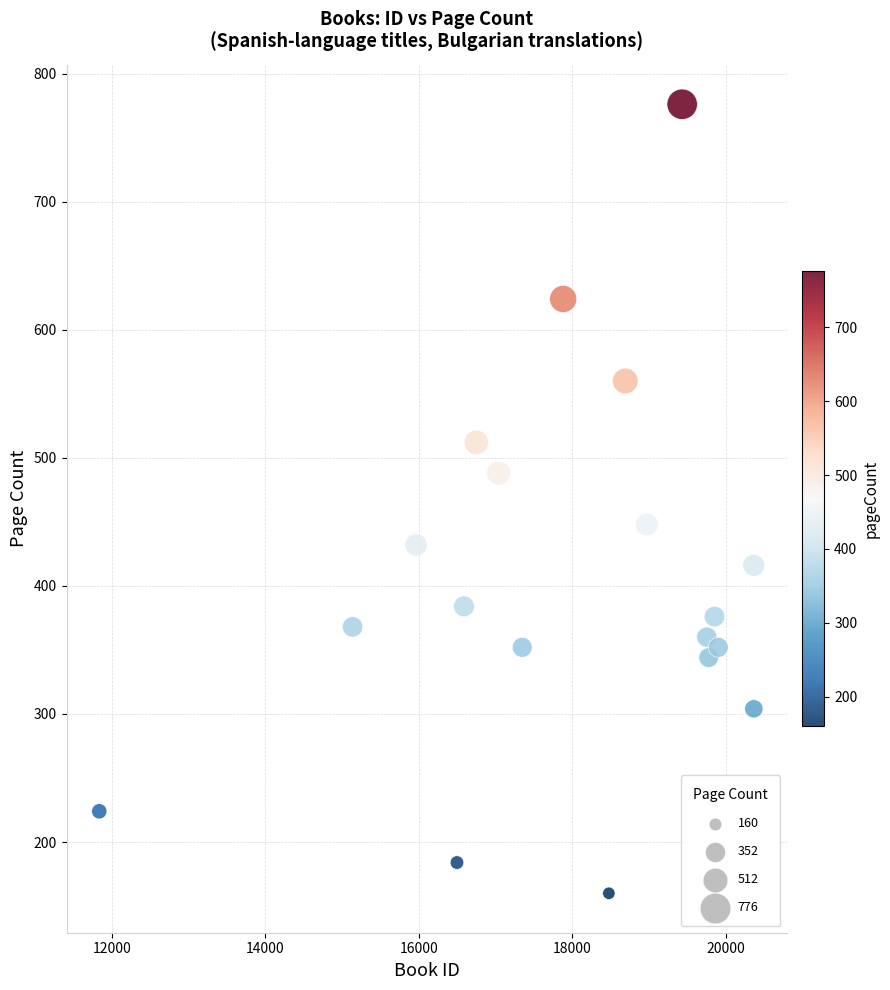

What is the range of X values (max minus min)?

8529